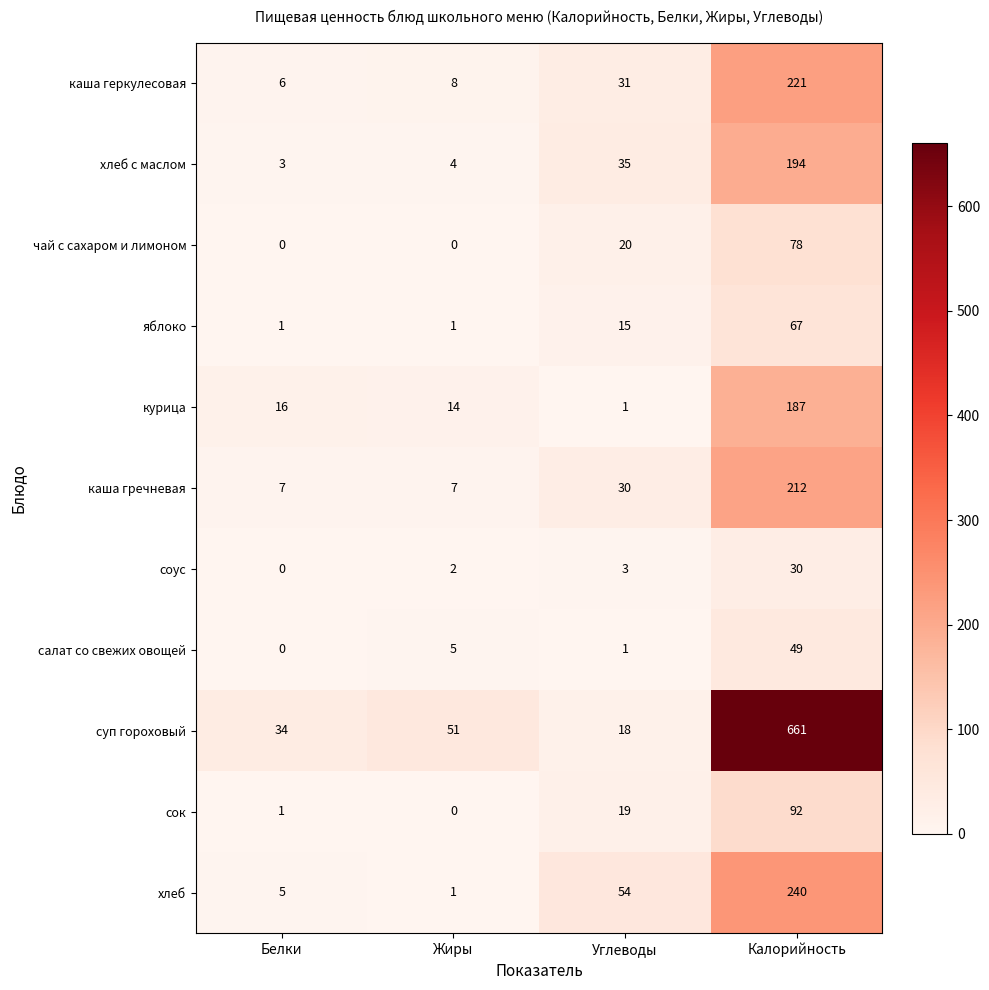

List the series in order of their peak value, highest first.

суп гороховый, хлеб, каша геркулесовая, каша гречневая, хлеб с маслом, курица, сок, чай с сахаром и лимоном, яблоко, салат со свежих овощей, соус